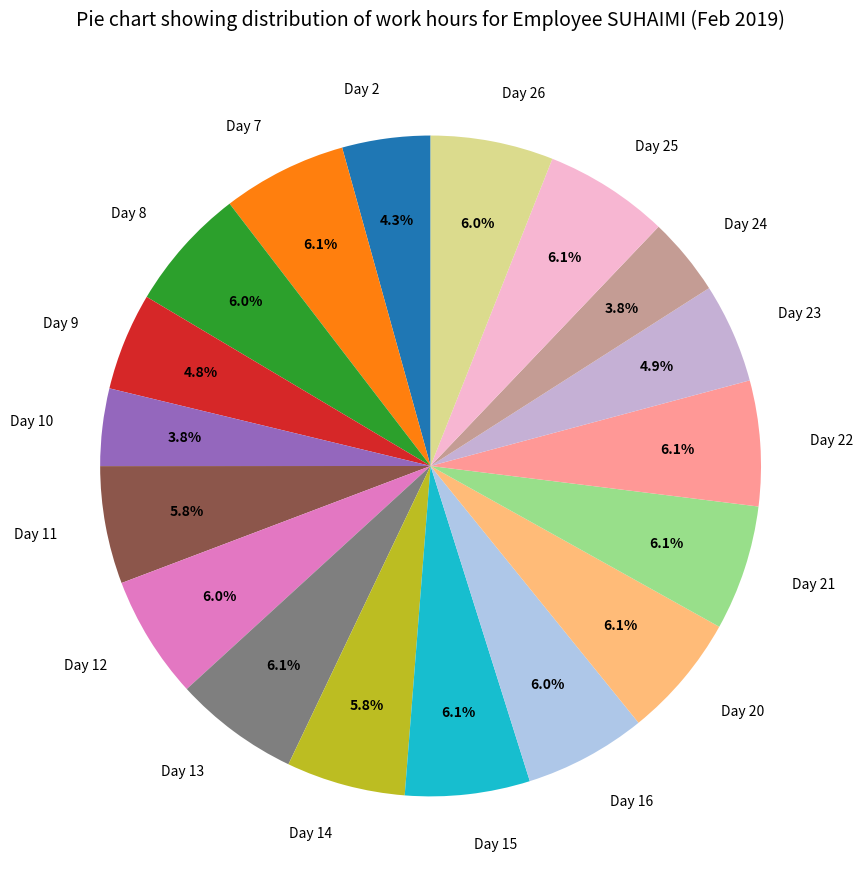

Combined, do Day 2 and Day 21 account for over 50%?

No